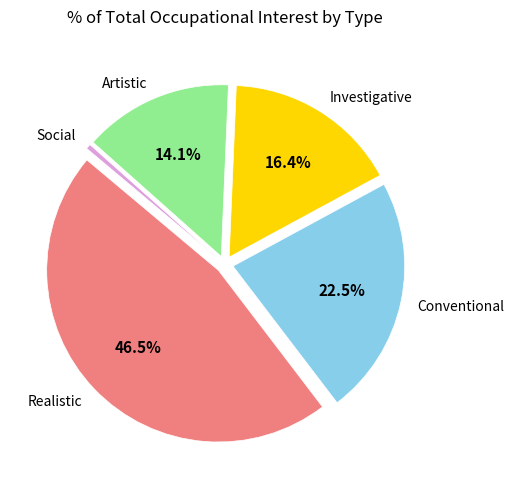

Does any single category account for the majority?

No